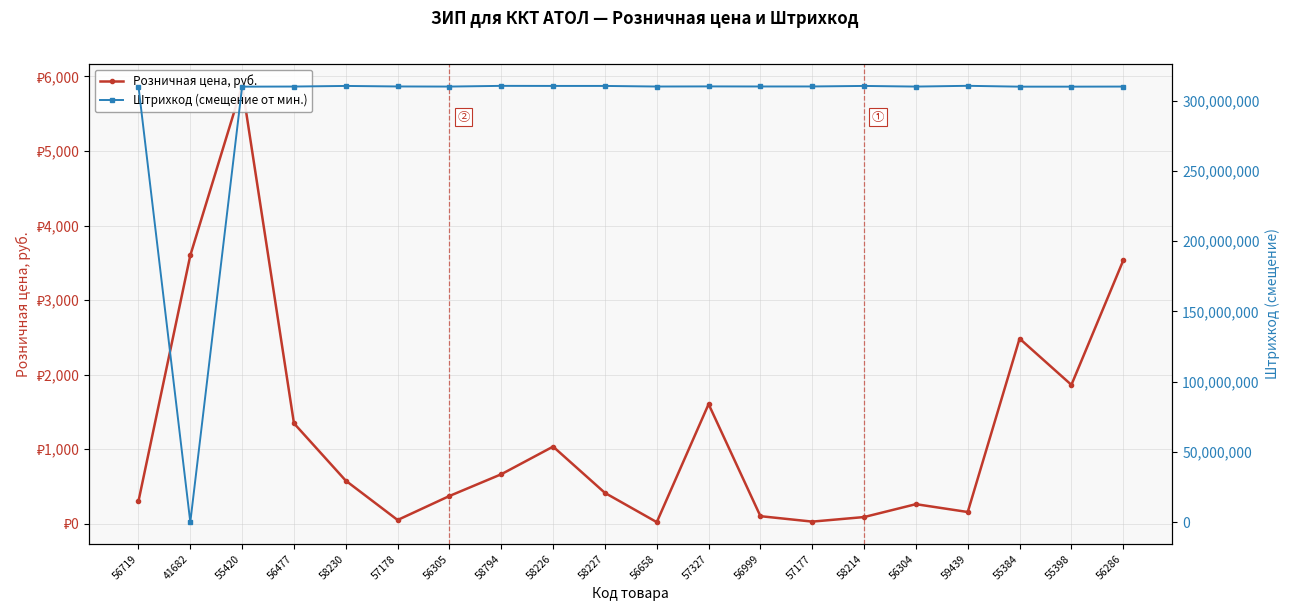

True or false: Штрихкод (смещение от мин.) has a value of 467813831.2 at 56305.

False